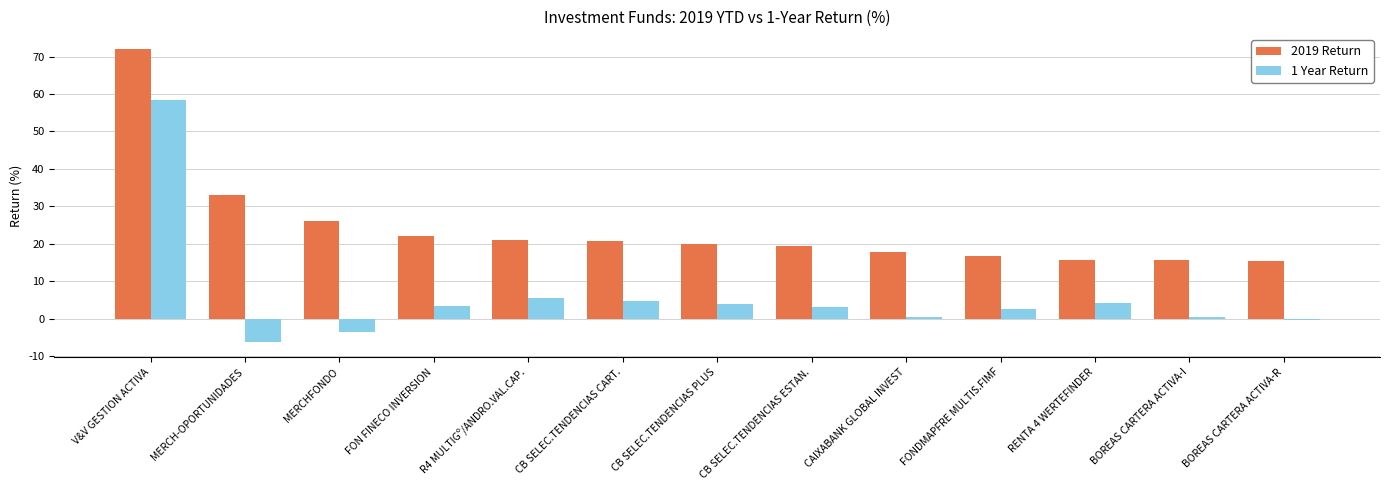

List the series in order of their overall mean, lowest first.

1 Year Return, 2019 Return